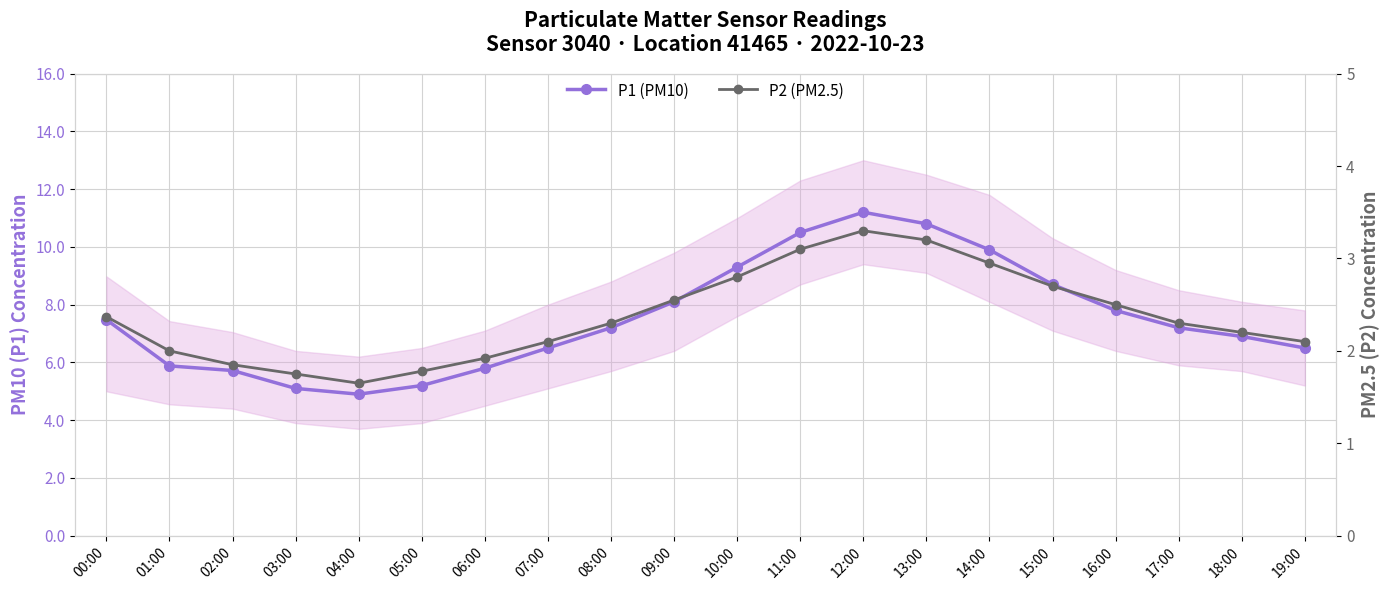

How many interior local peaks does the P2 (PM2.5) series have?

1